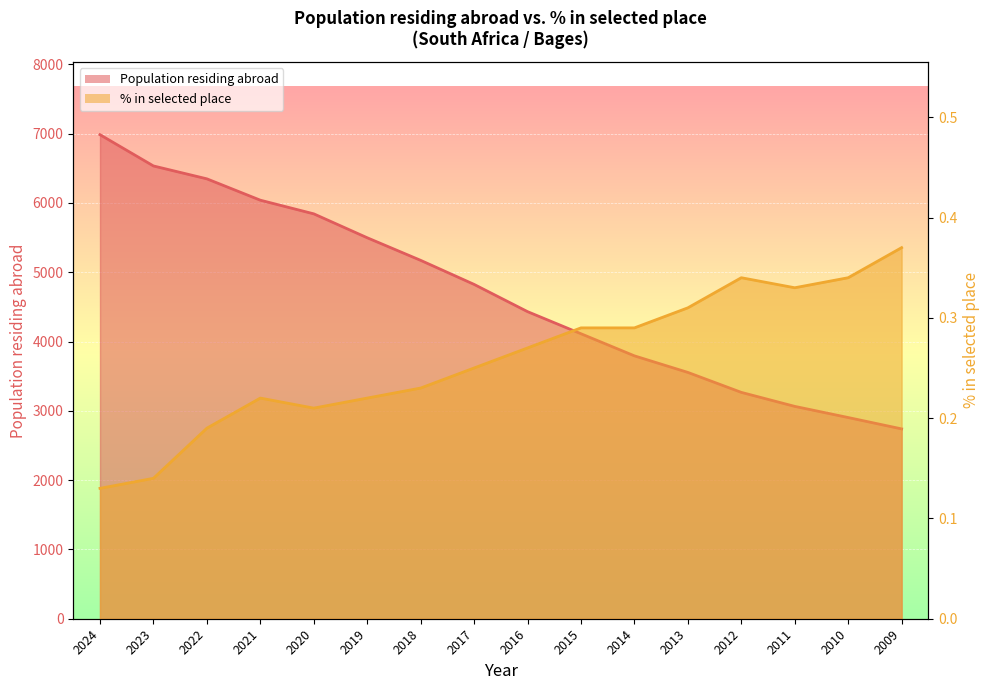

Reading left to right, extract all data points from this chart.

Population residing in the selected place (%): 0.1	0.1	0.2	0.2	0.2	0.2	0.2	0.2	0.3	0.3	0.3	0.3	0.3	0.3	0.3	0.4
Population residing abroad (thousands): 6984.0	6533.0	6347.0	6039.0	5842.0	5497.0	5171.0	4824.0	4431.0	4112.0	3793.0	3554.0	3266.0	3064.0	2903.0	2739.0